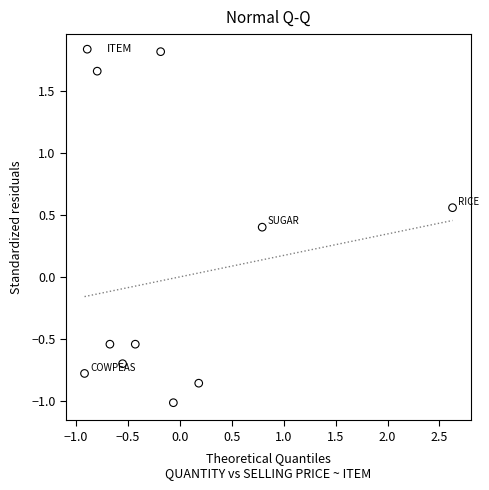

What is the range of X values (max minus min)?

3.5